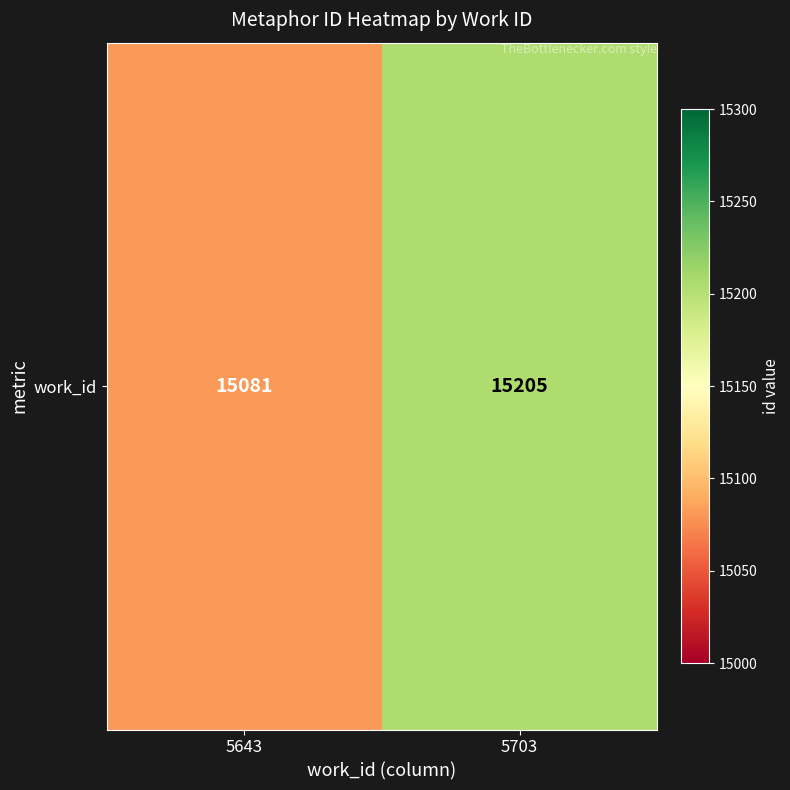

What is the change in value from 5643 to 5703?

+124